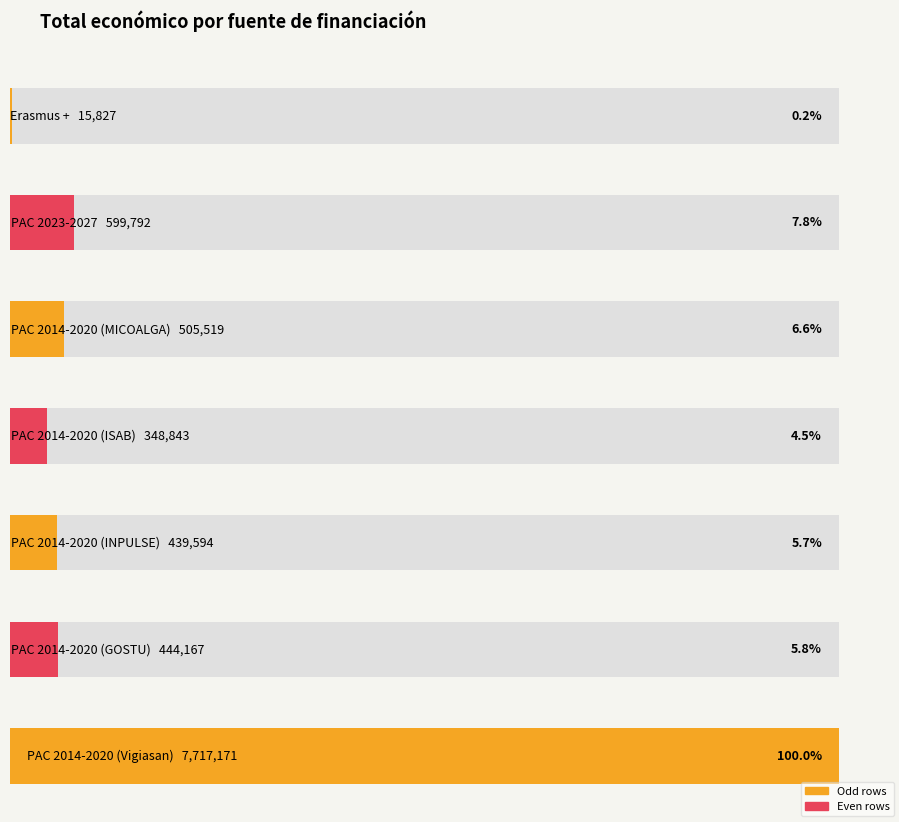

The chart shows a value of 3916 at Erasmus +. True or false?

False